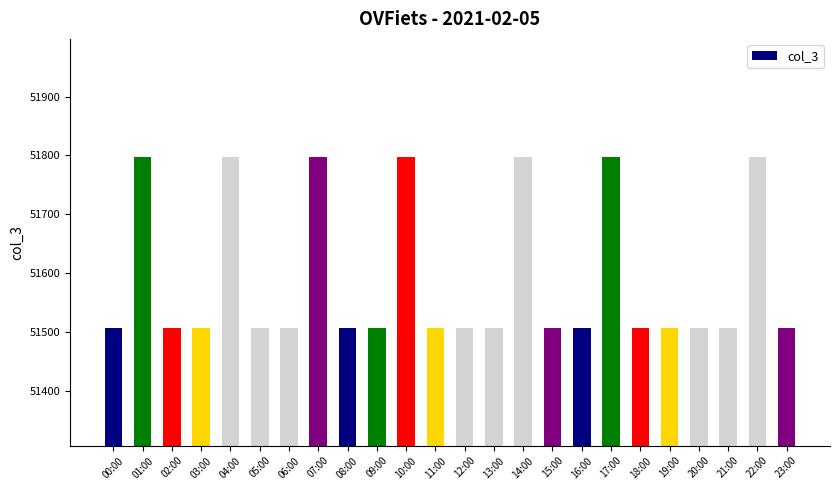

What is the minimum value shown in the chart?

51507